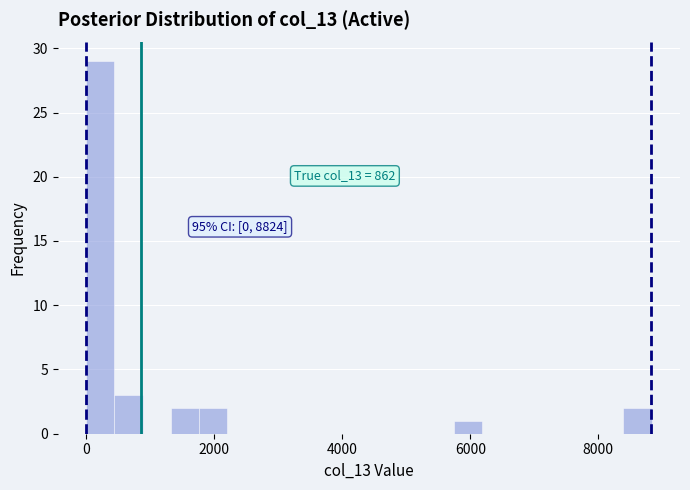

Around what value on the x-axis is the tallest bar? Give the approximate position of its centre, as read against the axis.

200